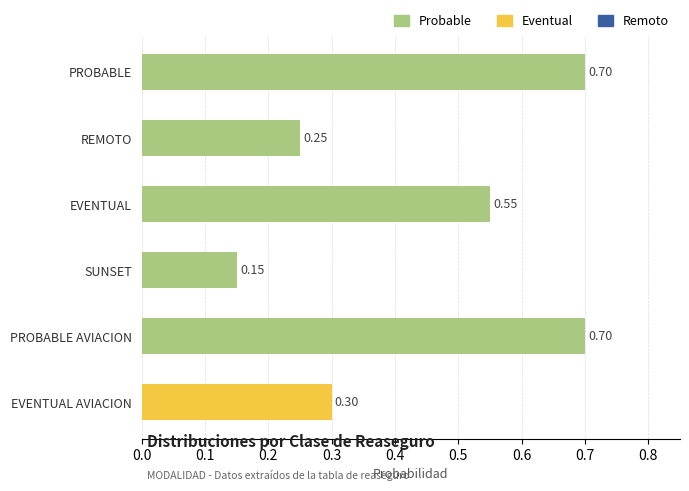

What is the maximum value shown in the chart?

0.7